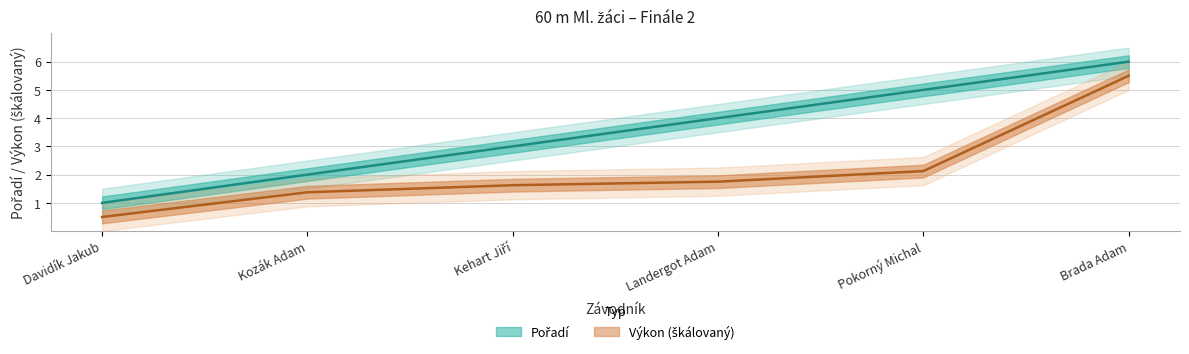

Reading left to right, extract all data points from this chart.

Pořadí: 1.0	2.0	3.0	4.0	5.0	6.0
Výkon: 0.5	1.4	1.6	1.8	2.1	5.5